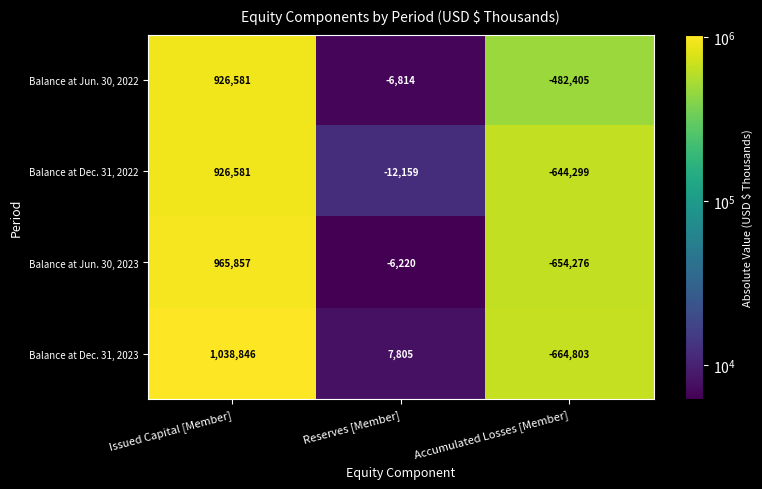

What is the difference between the Balance at Dec. 31, 2022 values at Reserves [Member] and Issued Capital [Member]?

938740